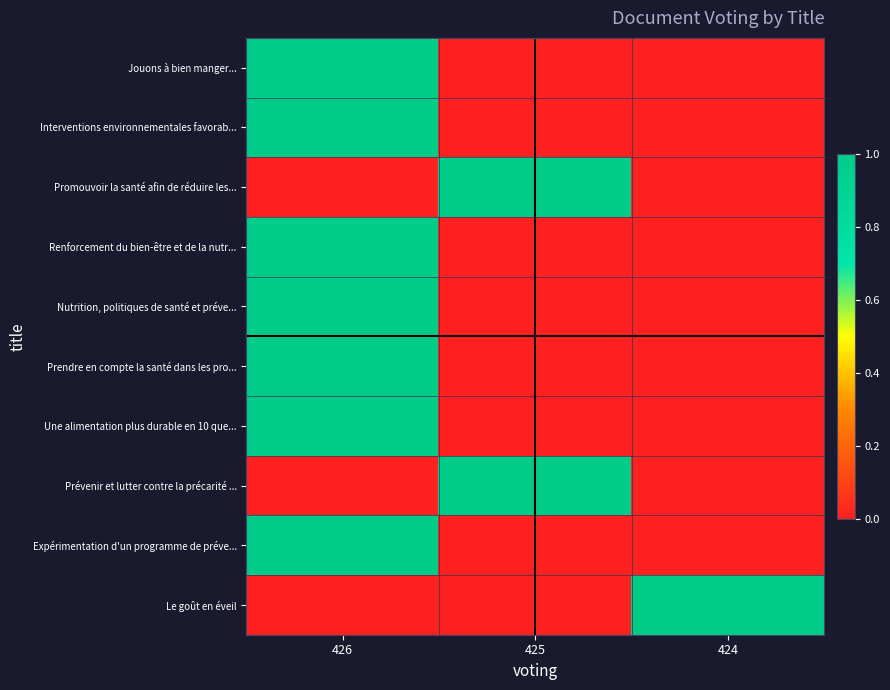

Which series has the widest spread of values?

Jouons à bien manger...